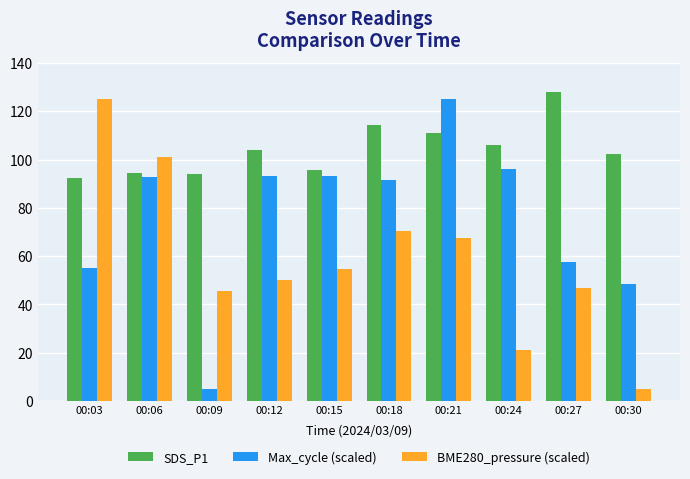

The value of Max_cycle (scaled) at 00:21 is 195.0. True or false?

False